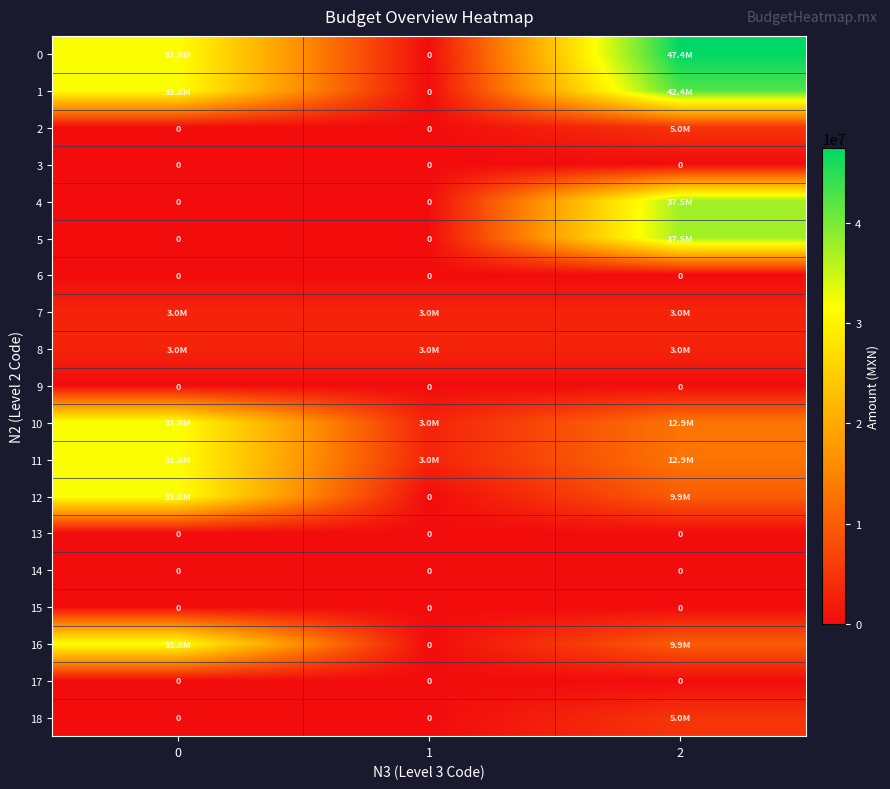

Which series has the largest range (max minus min)?

row_0